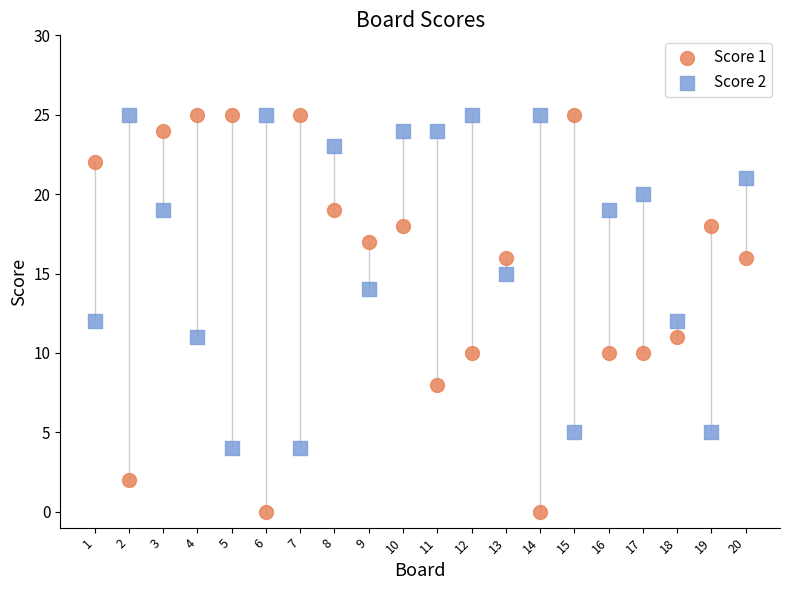

Across all data points, what is the range of X values (max minus min)?

19